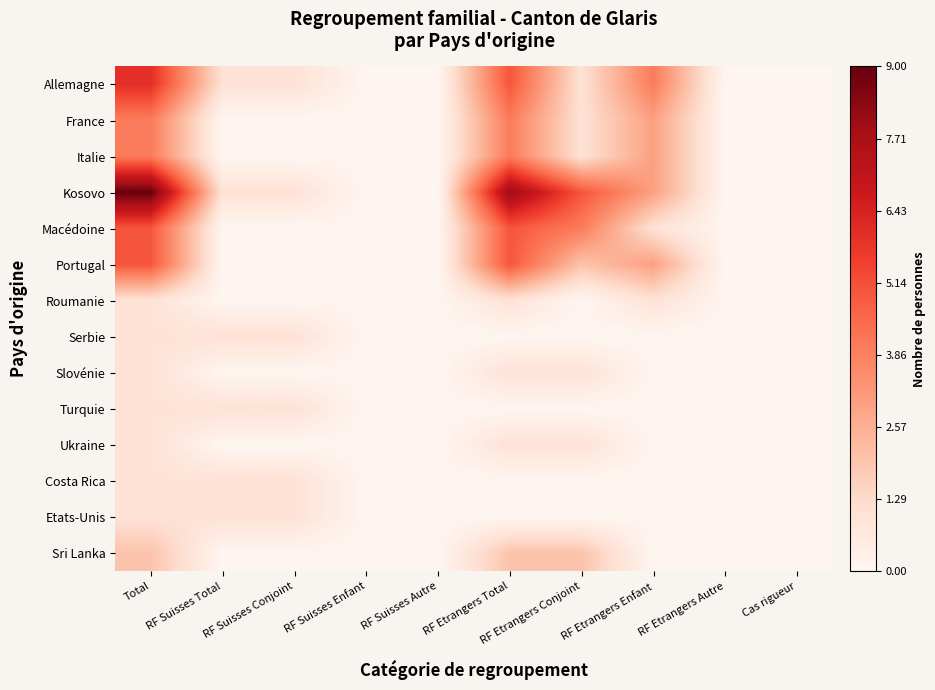

Reading right to left, what are all the values shown in this chart?

Allemagne: Cas rigueur=0	RF Etrangers Autre=0	RF Etrangers Enfant=4	RF Etrangers Conjoint=1	RF Etrangers Total=5	RF Suisses Autre=0	RF Suisses Enfant=0	RF Suisses Conjoint=1	RF Suisses Total=1	Total=6
France: Cas rigueur=0	RF Etrangers Autre=0	RF Etrangers Enfant=3	RF Etrangers Conjoint=1	RF Etrangers Total=4	RF Suisses Autre=0	RF Suisses Enfant=0	RF Suisses Conjoint=0	RF Suisses Total=0	Total=4
Italie: Cas rigueur=0	RF Etrangers Autre=0	RF Etrangers Enfant=3	RF Etrangers Conjoint=1	RF Etrangers Total=4	RF Suisses Autre=0	RF Suisses Enfant=0	RF Suisses Conjoint=0	RF Suisses Total=0	Total=4
Kosovo: Cas rigueur=0	RF Etrangers Autre=0	RF Etrangers Enfant=3	RF Etrangers Conjoint=5	RF Etrangers Total=8	RF Suisses Autre=0	RF Suisses Enfant=0	RF Suisses Conjoint=1	RF Suisses Total=1	Total=9
Macédoine: Cas rigueur=0	RF Etrangers Autre=0	RF Etrangers Enfant=1	RF Etrangers Conjoint=4	RF Etrangers Total=5	RF Suisses Autre=0	RF Suisses Enfant=0	RF Suisses Conjoint=0	RF Suisses Total=0	Total=5
Portugal: Cas rigueur=0	RF Etrangers Autre=0	RF Etrangers Enfant=3	RF Etrangers Conjoint=2	RF Etrangers Total=5	RF Suisses Autre=0	RF Suisses Enfant=0	RF Suisses Conjoint=0	RF Suisses Total=0	Total=5
Roumanie: Cas rigueur=0	RF Etrangers Autre=0	RF Etrangers Enfant=1	RF Etrangers Conjoint=0	RF Etrangers Total=1	RF Suisses Autre=0	RF Suisses Enfant=0	RF Suisses Conjoint=0	RF Suisses Total=0	Total=1
Serbie: Cas rigueur=0	RF Etrangers Autre=0	RF Etrangers Enfant=0	RF Etrangers Conjoint=0	RF Etrangers Total=0	RF Suisses Autre=0	RF Suisses Enfant=0	RF Suisses Conjoint=1	RF Suisses Total=1	Total=1
Slovénie: Cas rigueur=0	RF Etrangers Autre=0	RF Etrangers Enfant=0	RF Etrangers Conjoint=1	RF Etrangers Total=1	RF Suisses Autre=0	RF Suisses Enfant=0	RF Suisses Conjoint=0	RF Suisses Total=0	Total=1
Turquie: Cas rigueur=0	RF Etrangers Autre=0	RF Etrangers Enfant=0	RF Etrangers Conjoint=0	RF Etrangers Total=0	RF Suisses Autre=0	RF Suisses Enfant=0	RF Suisses Conjoint=1	RF Suisses Total=1	Total=1
Ukraine: Cas rigueur=0	RF Etrangers Autre=0	RF Etrangers Enfant=0	RF Etrangers Conjoint=1	RF Etrangers Total=1	RF Suisses Autre=0	RF Suisses Enfant=0	RF Suisses Conjoint=0	RF Suisses Total=0	Total=1
Costa Rica: Cas rigueur=0	RF Etrangers Autre=0	RF Etrangers Enfant=0	RF Etrangers Conjoint=0	RF Etrangers Total=0	RF Suisses Autre=0	RF Suisses Enfant=0	RF Suisses Conjoint=1	RF Suisses Total=1	Total=1
Etats-Unis: Cas rigueur=0	RF Etrangers Autre=0	RF Etrangers Enfant=0	RF Etrangers Conjoint=0	RF Etrangers Total=0	RF Suisses Autre=0	RF Suisses Enfant=0	RF Suisses Conjoint=1	RF Suisses Total=1	Total=1
Sri Lanka: Cas rigueur=0	RF Etrangers Autre=0	RF Etrangers Enfant=0	RF Etrangers Conjoint=2	RF Etrangers Total=2	RF Suisses Autre=0	RF Suisses Enfant=0	RF Suisses Conjoint=0	RF Suisses Total=0	Total=2